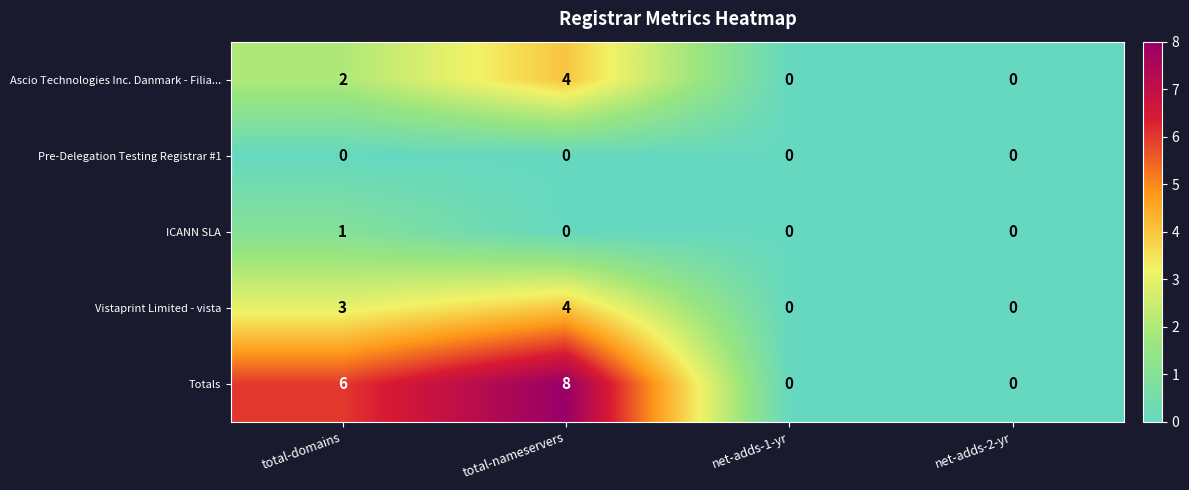

The value of Ascio Technologies Inc. Danmark - Filia... at net-adds-1-yr is 0. True or false?

True